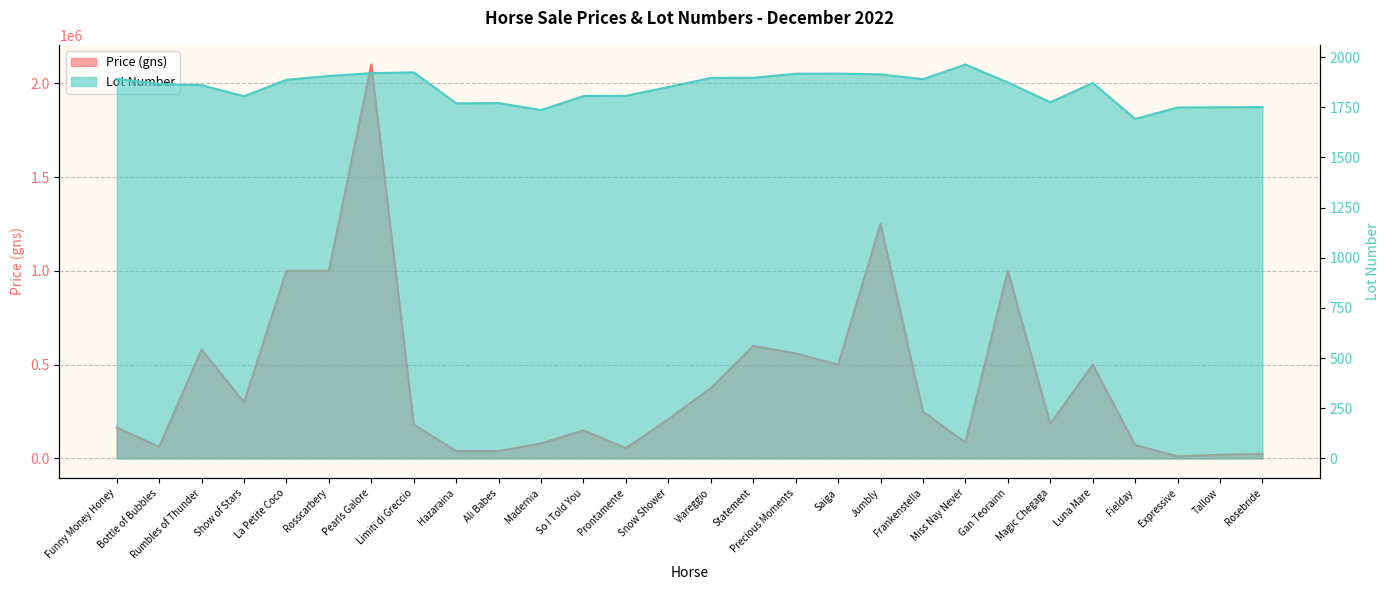

Reading left to right, extract all data points from this chart.

Average Price (gns): Funny Money Honey=165000	Bottle of Bubbles=62000	Rumbles of Thunder=580000	Show of Stars=300000	La Petite Coco=1000000	Rosscarbery=1000000	Pearls Galore=2100000	Limiti di Greccio=180000	Hazaraina=40000	Ali Babes=40000	Madernia=80000	So I Told You=150000	Prontamente=55000	Snow Shower=210000	Viareggio=375000	Statement=600000	Precious Moments=560000	Saiga=500000	Jumbly=1250000	Frankenstella=250000	Miss Nay Never=85000	Gan Teorainn=1000000	Magic Chegaga=185000	Luna Mare=500000	Fielday=72000	Expressive=11000	Tallow=20000	Rosebride=25000
Lot Number: Funny Money Honey=1892	Bottle of Bubbles=1866	Rumbles of Thunder=1860	Show of Stars=1805	La Petite Coco=1887	Rosscarbery=1906	Pearls Galore=1920	Limiti di Greccio=1924	Hazaraina=1770	Ali Babes=1771	Madernia=1736	So I Told You=1806	Prontamente=1807	Snow Shower=1851	Viareggio=1896	Statement=1897	Precious Moments=1917	Saiga=1918	Jumbly=1914	Frankenstella=1890	Miss Nay Never=1963	Gan Teorainn=1874	Magic Chegaga=1775	Luna Mare=1871	Fielday=1692	Expressive=1749	Tallow=1750	Rosebride=1751